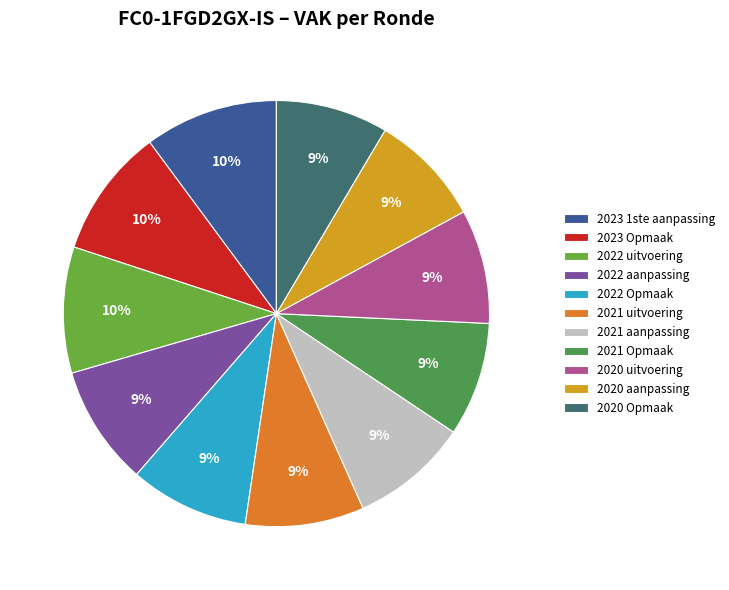

Combined, what portion of the pie is 2021 aanpassing and 2022 uitvoering?

18.5%